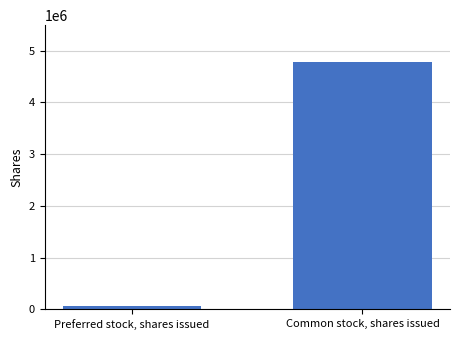

Between Preferred stock, shares issued and Common stock, shares issued, which is larger?

Common stock, shares issued